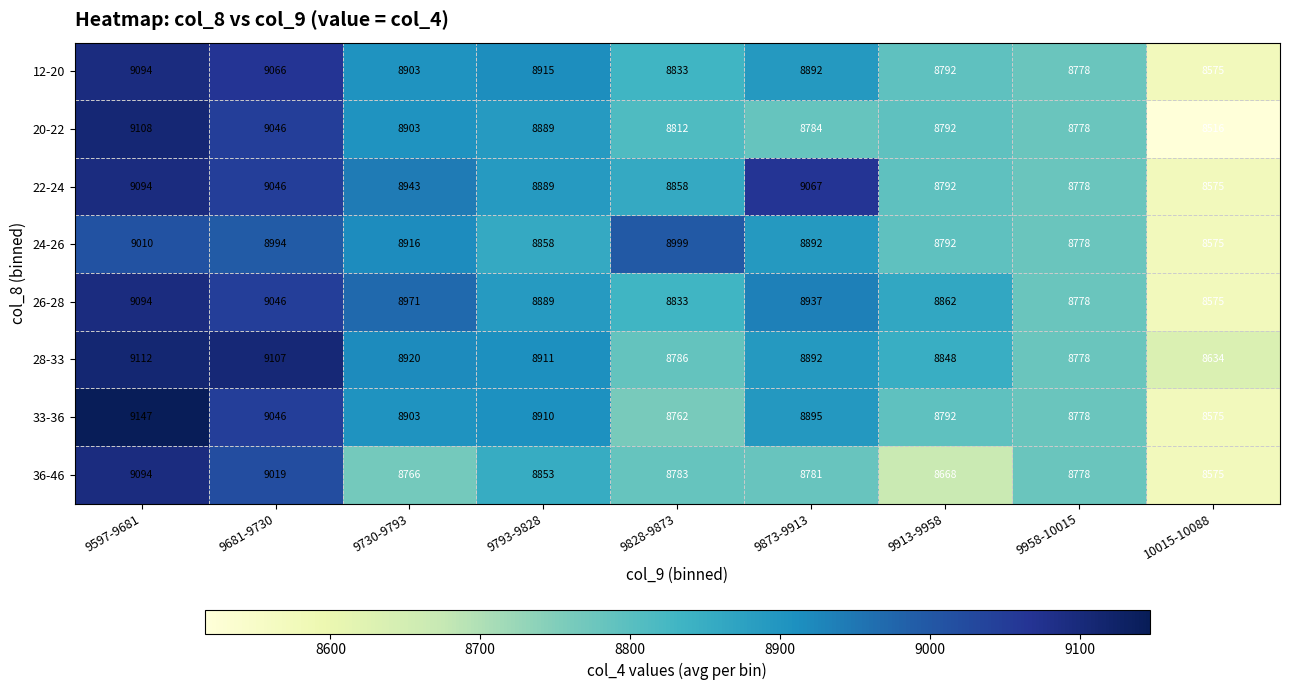

Where is 36-46 nearest to the value 8834?

9793-9828